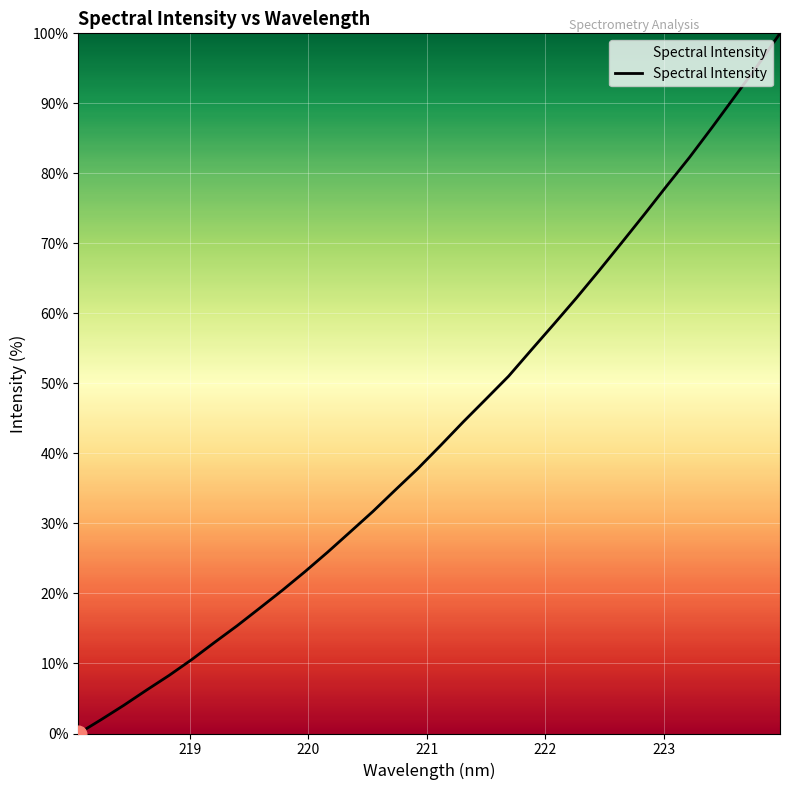

What is the difference between the maximum and minimum values?

100.0